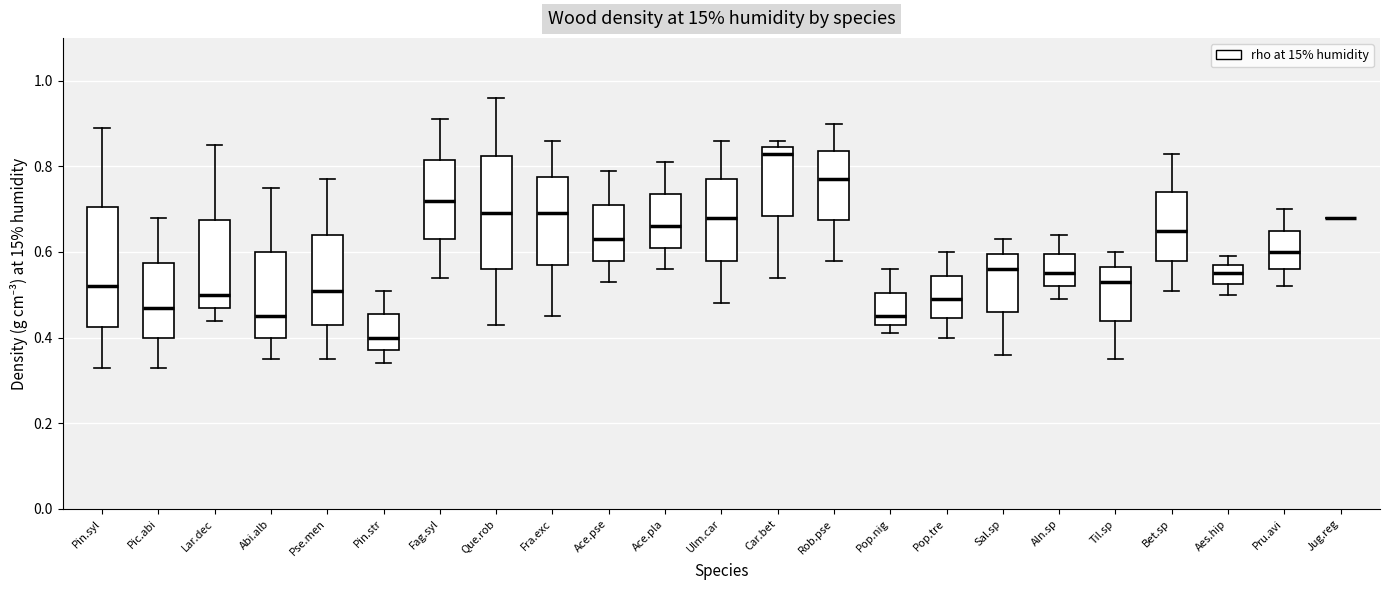

Reading left to right, read every box against the y-axis: the position of its median line, the range the box covers, and the ends of its whiskers. The values are not printed on the chart, so give them approximately, as read against the axis.

Pin.syl: median 0.52, box 0.42 to 0.70, whiskers 0.34 to 0.90
Pic.abi: median 0.48, box 0.40 to 0.58, whiskers 0.34 to 0.68
Lar.dec: median 0.50, box 0.48 to 0.68, whiskers 0.44 to 0.86
Abi.alb: median 0.46, box 0.40 to 0.60, whiskers 0.36 to 0.76
Pse.men: median 0.52, box 0.44 to 0.64, whiskers 0.36 to 0.78
Pin.str: median 0.40, box 0.38 to 0.46, whiskers 0.34 to 0.52
Fag.syl: median 0.72, box 0.64 to 0.82, whiskers 0.54 to 0.92
Que.rob: median 0.70, box 0.56 to 0.82, whiskers 0.44 to 0.96
Fra.exc: median 0.70, box 0.58 to 0.78, whiskers 0.46 to 0.86
Ace.pse: median 0.64, box 0.58 to 0.72, whiskers 0.54 to 0.80
Ace.pla: median 0.66, box 0.62 to 0.74, whiskers 0.56 to 0.82
Ulm.car: median 0.68, box 0.58 to 0.78, whiskers 0.48 to 0.86
Car.bet: median 0.84 (just below the box's upper edge), box 0.68 to 0.84, whiskers 0.54 to 0.86
Rob.pse: median 0.78, box 0.68 to 0.84, whiskers 0.58 to 0.90
Pop.nig: median 0.46, box 0.44 to 0.50, whiskers 0.42 to 0.56
Pop.tre: median 0.50, box 0.44 to 0.54, whiskers 0.40 to 0.60
Sal.sp: median 0.56, box 0.46 to 0.60, whiskers 0.36 to 0.64
Aln.sp: median 0.56, box 0.52 to 0.60, whiskers 0.50 to 0.64
Til.sp: median 0.54, box 0.44 to 0.56, whiskers 0.36 to 0.60
Bet.sp: median 0.66, box 0.58 to 0.74, whiskers 0.52 to 0.84
Aes.hip: median 0.56, box 0.52 to 0.58, whiskers 0.50 to 0.60
Pru.avi: median 0.60, box 0.56 to 0.66, whiskers 0.52 to 0.70
Jug.reg: box collapsed to a line at 0.68, whiskers 0.68 to 0.68